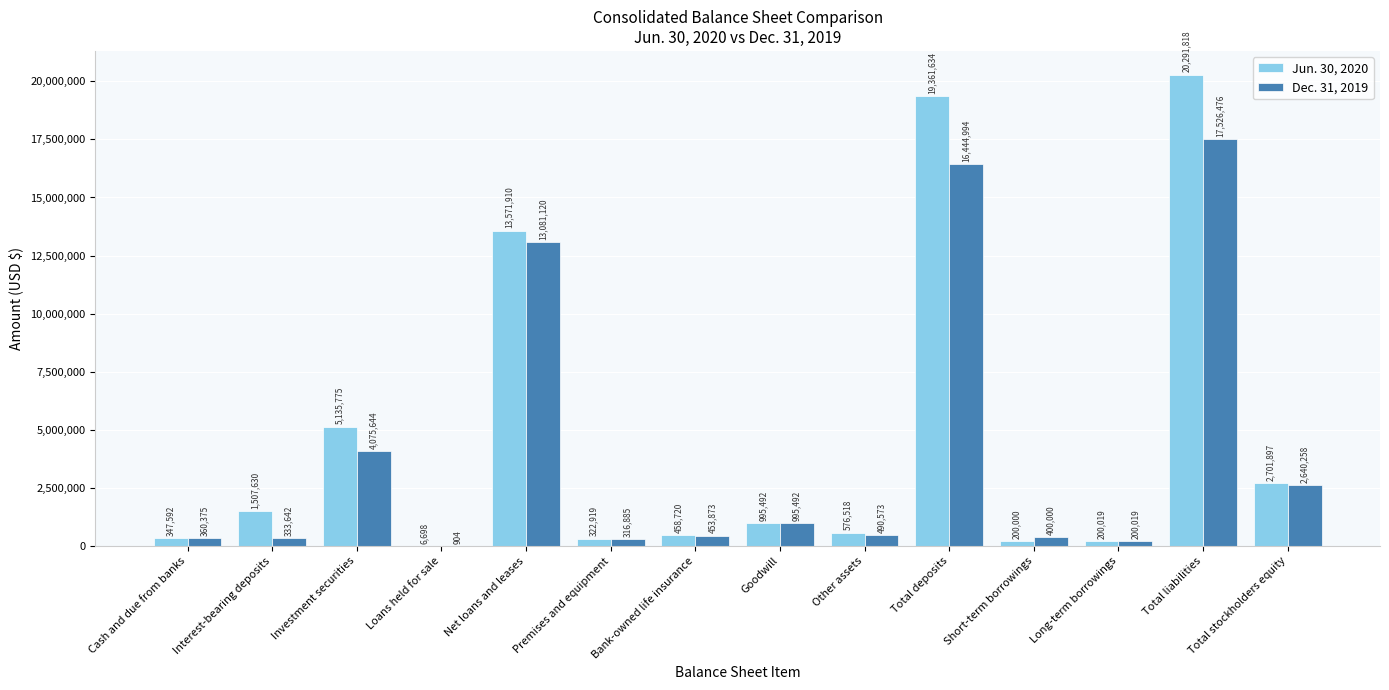

Between Net loans and leases and Other assets, which series saw the biggest shift?

Jun. 30, 2020